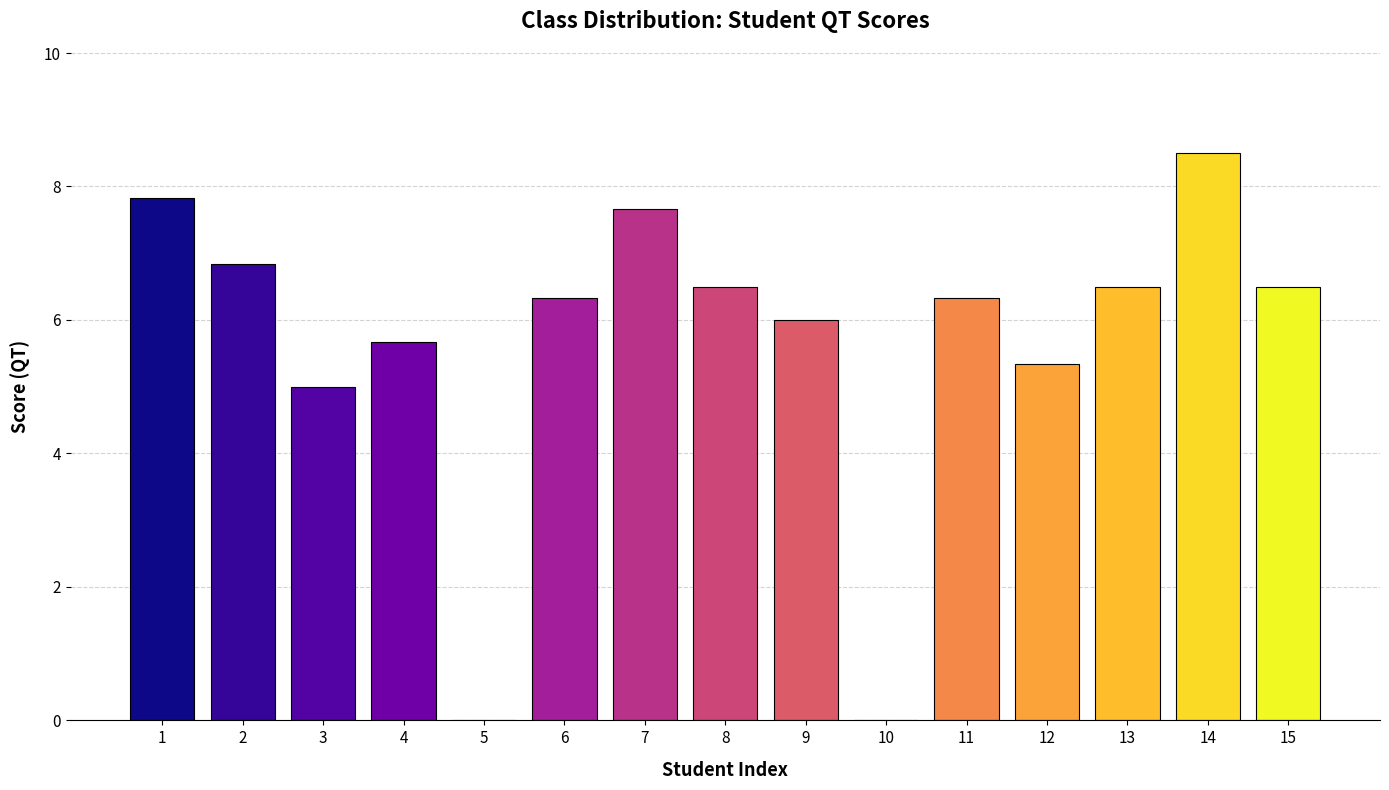

Is it true that the value at 2 is 6.8?

True